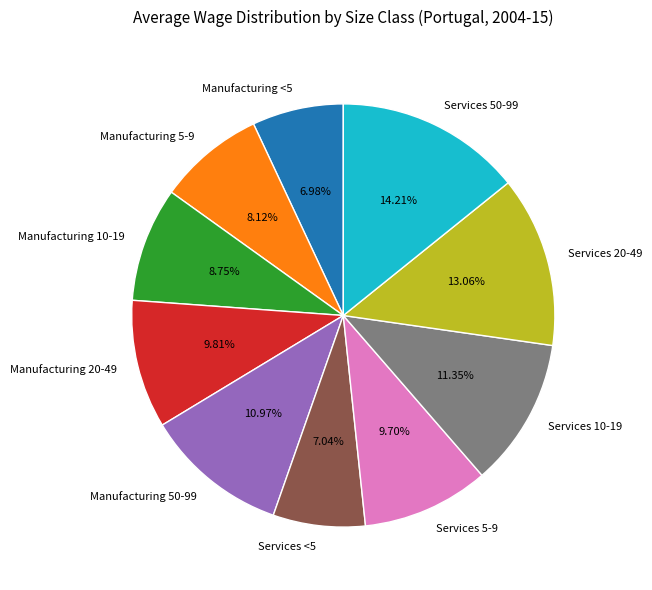

What portion of the pie excludes Manufacturing 20-49?

90.2%